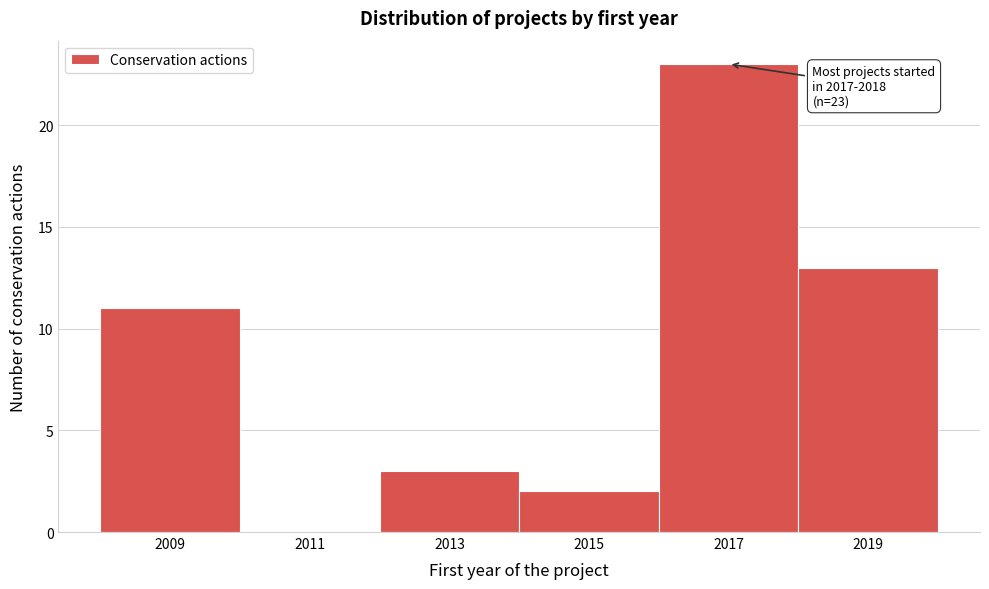

Reading left to right, transcribe all the data shown in this chart.

2009=11	2011=0	2013=3	2015=2	2017=23	2019=13